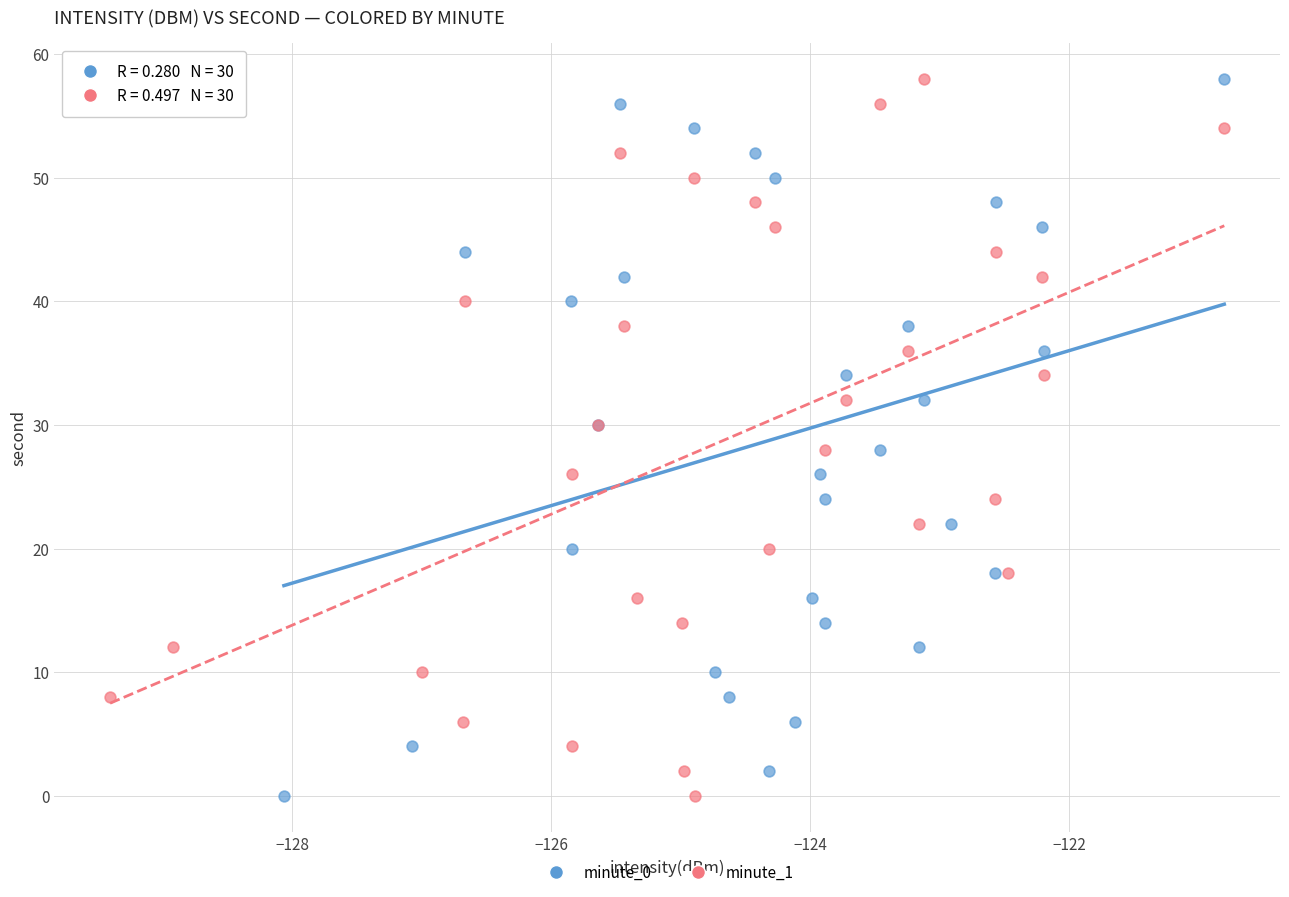

What are all the series names shown in the legend?

minute_0, minute_1